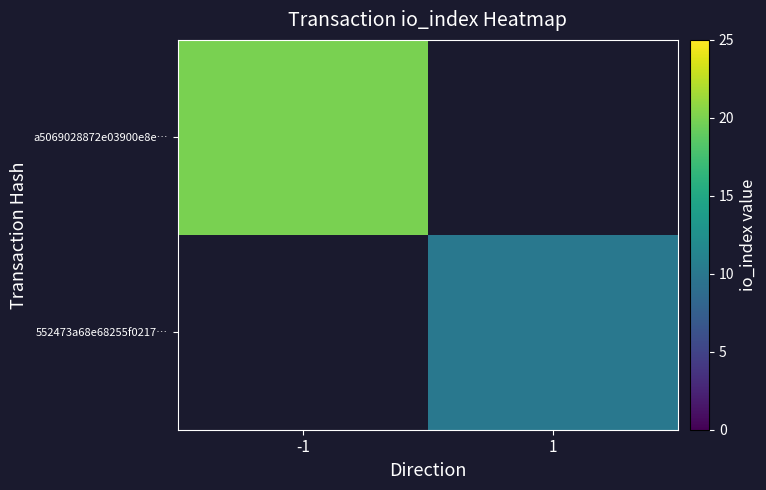

Between 1 and -1, which is larger?

-1